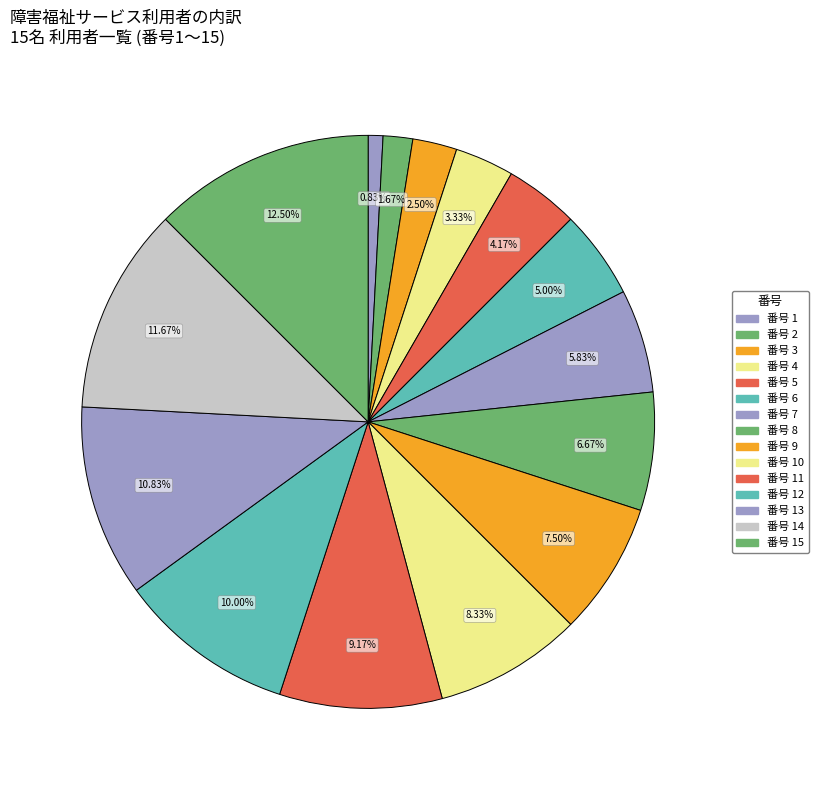

How many segments does this pie chart have?

15